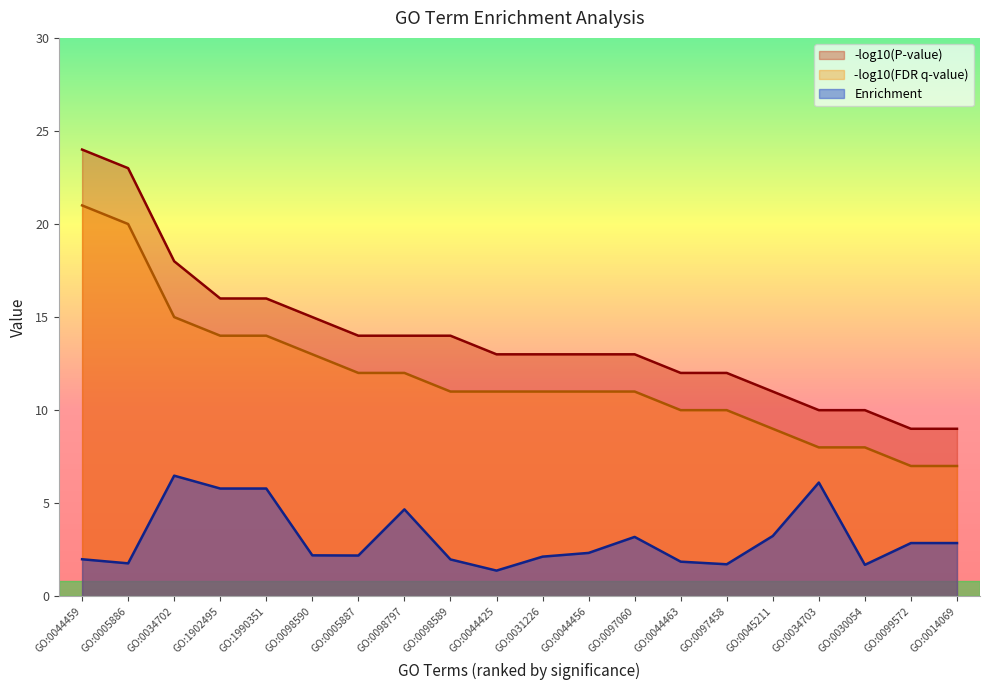

Between GO:0098589 and GO:0097458, which series saw the biggest shift?

-log10(P-value)